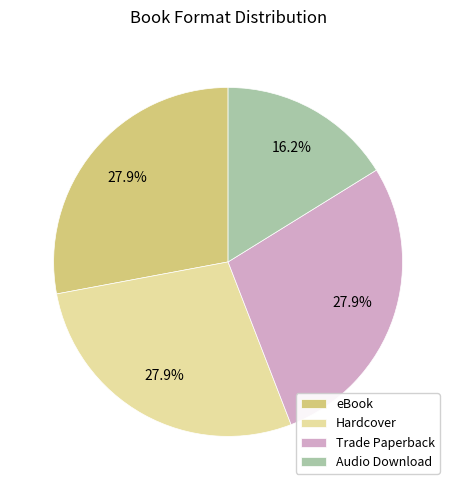

The eBook slice represents 44% of the pie. True or false?

False